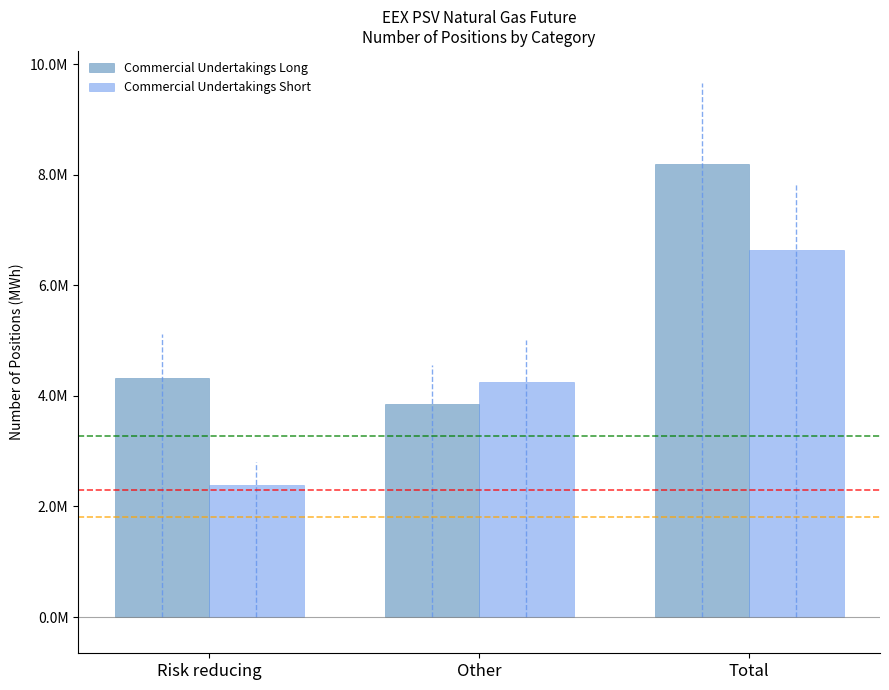

What are all the series names shown in the legend?

Commercial Undertakings Long, Commercial Undertakings Short